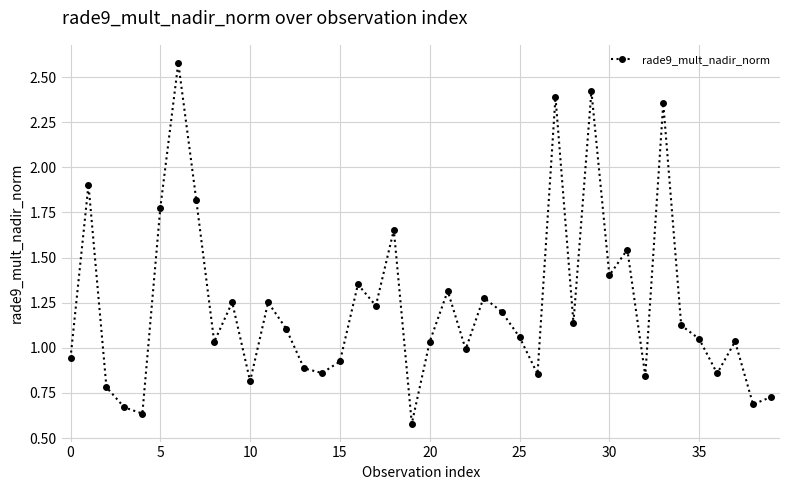

True or false: there are more than 2 points higher than both neighbors.

True